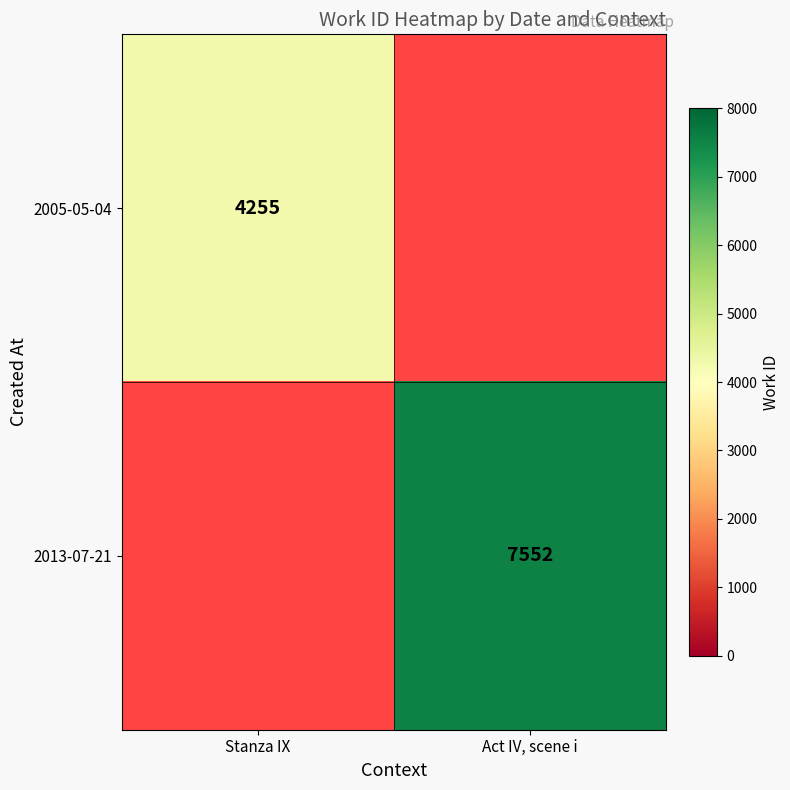

Is the value of 2005-05-04 at Stanza IX greater than the value of 2013-07-21 at Act IV, scene i?

No